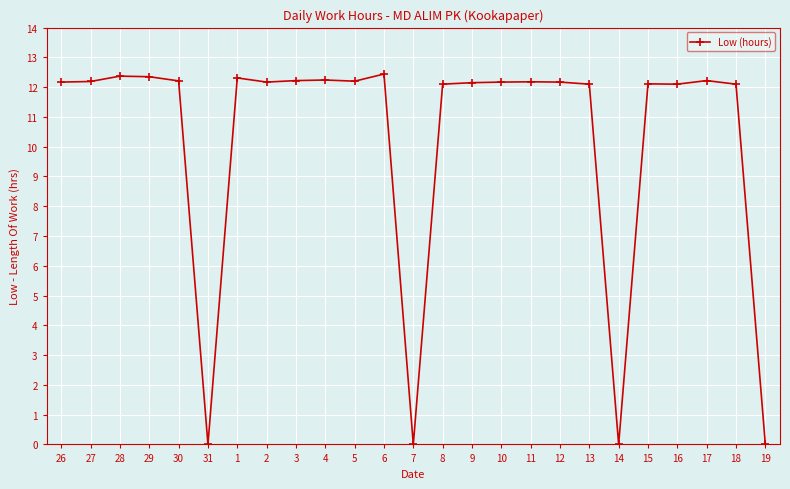

What is the average value?

10.3